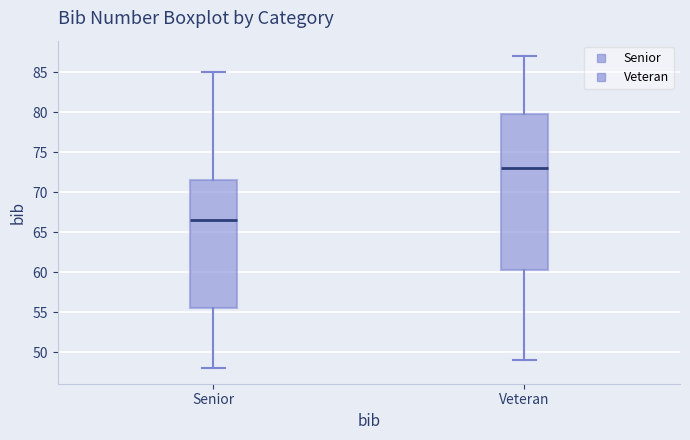

Reading left to right, transcribe this box plot: for each box, give where its median line is, the range the box spans, and where its two whiskers end, as read against the y-axis. The values are not printed on the chart, so give them approximately, as read against the axis.

Senior: median 66.5, box 55.5 to 71.5, whiskers 48.0 to 85.0
Veteran: median 73.0, box 60.5 to 80.0, whiskers 49.0 to 87.0